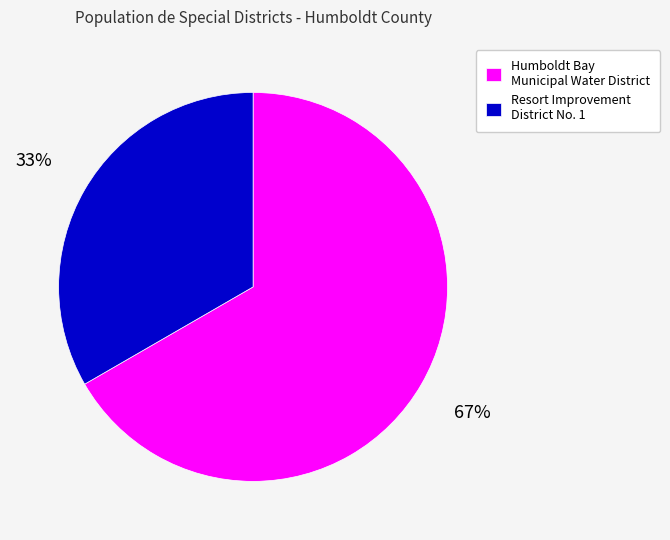

Combined, do Resort Improvement District No. 1 and Humboldt Bay Municipal Water District account for over 50%?

Yes